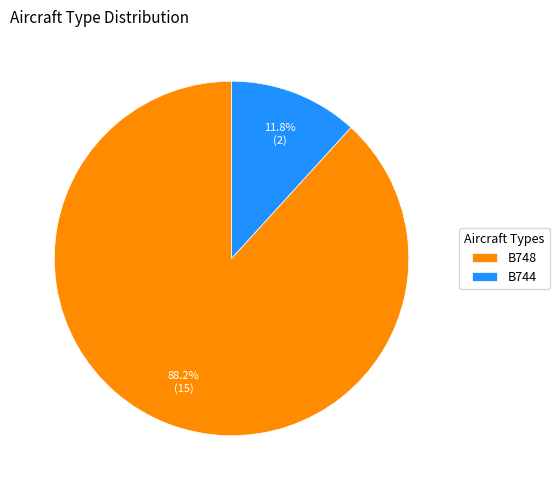

Count the number of slices in the pie.

2